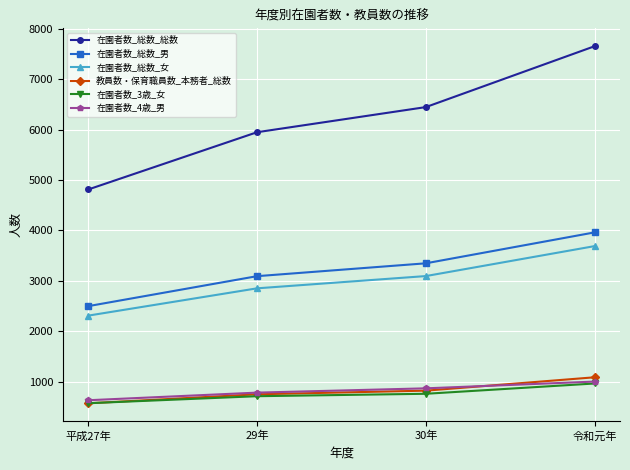

What is the label of the 4th point from the left?

令和元年